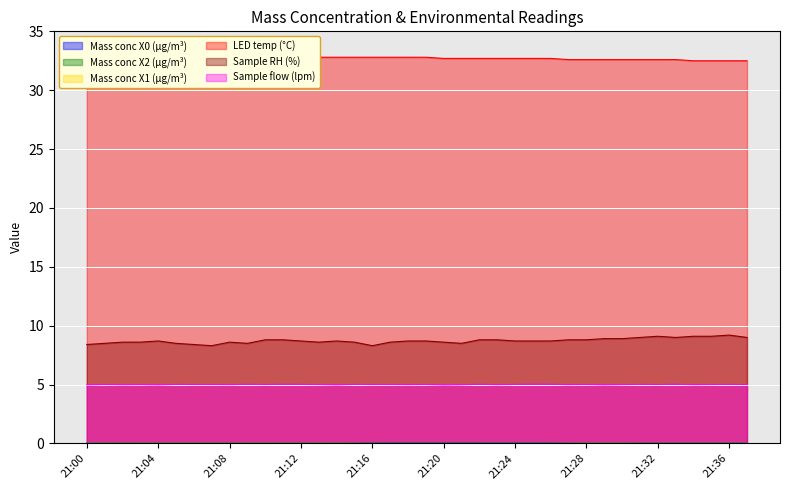

Which series has the widest spread of values?

Sample RH (%)